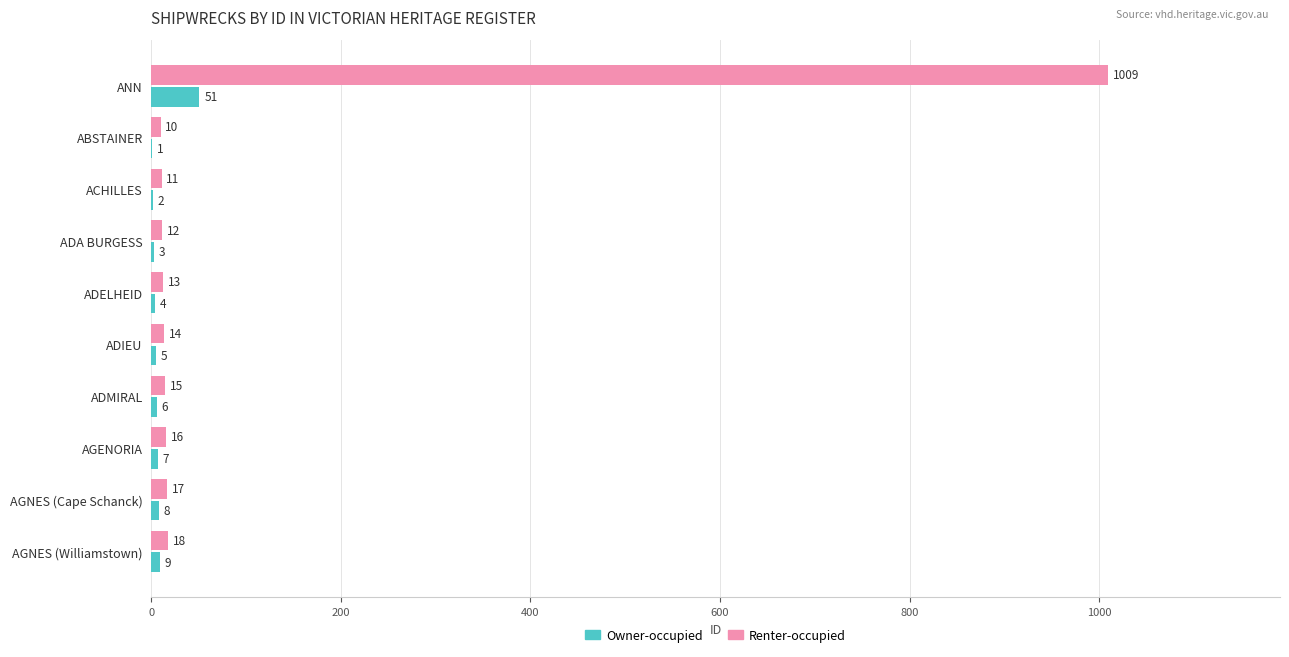

Read the Renter-occupied value at AGENORIA.

16